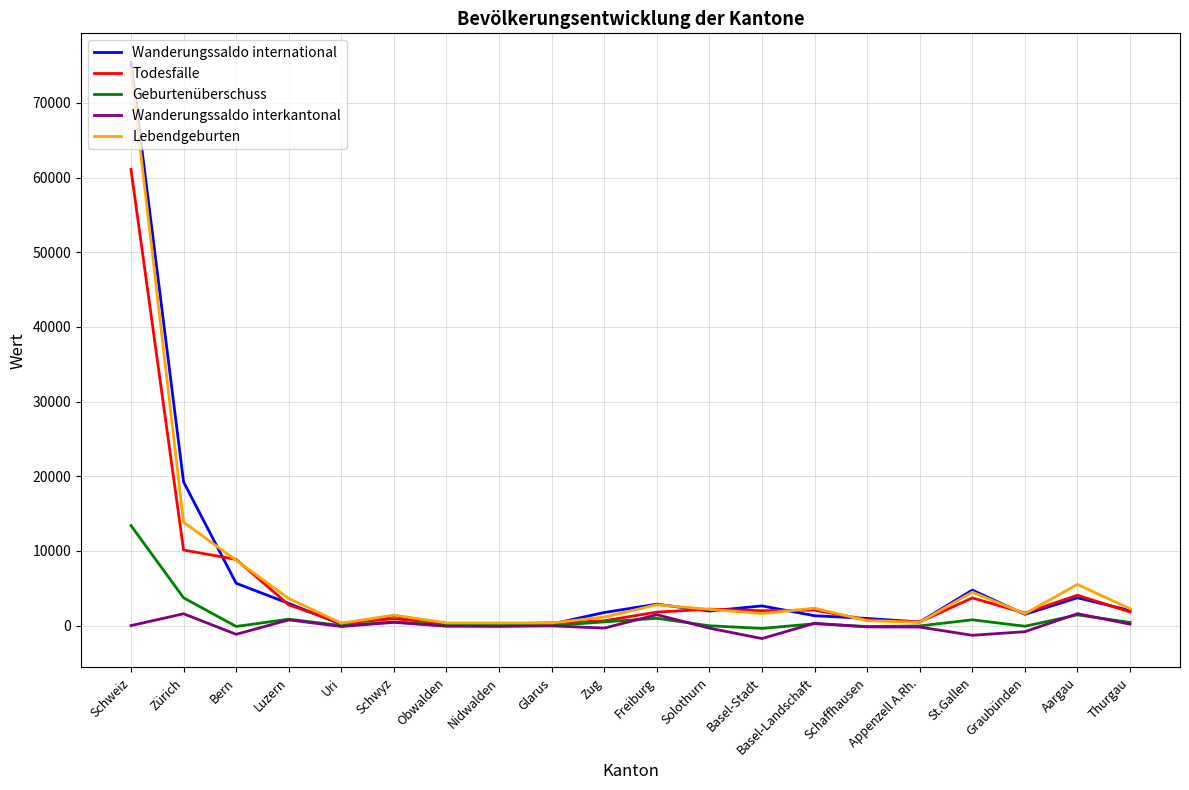

At how many categories does at least one series exceed 50426?

1